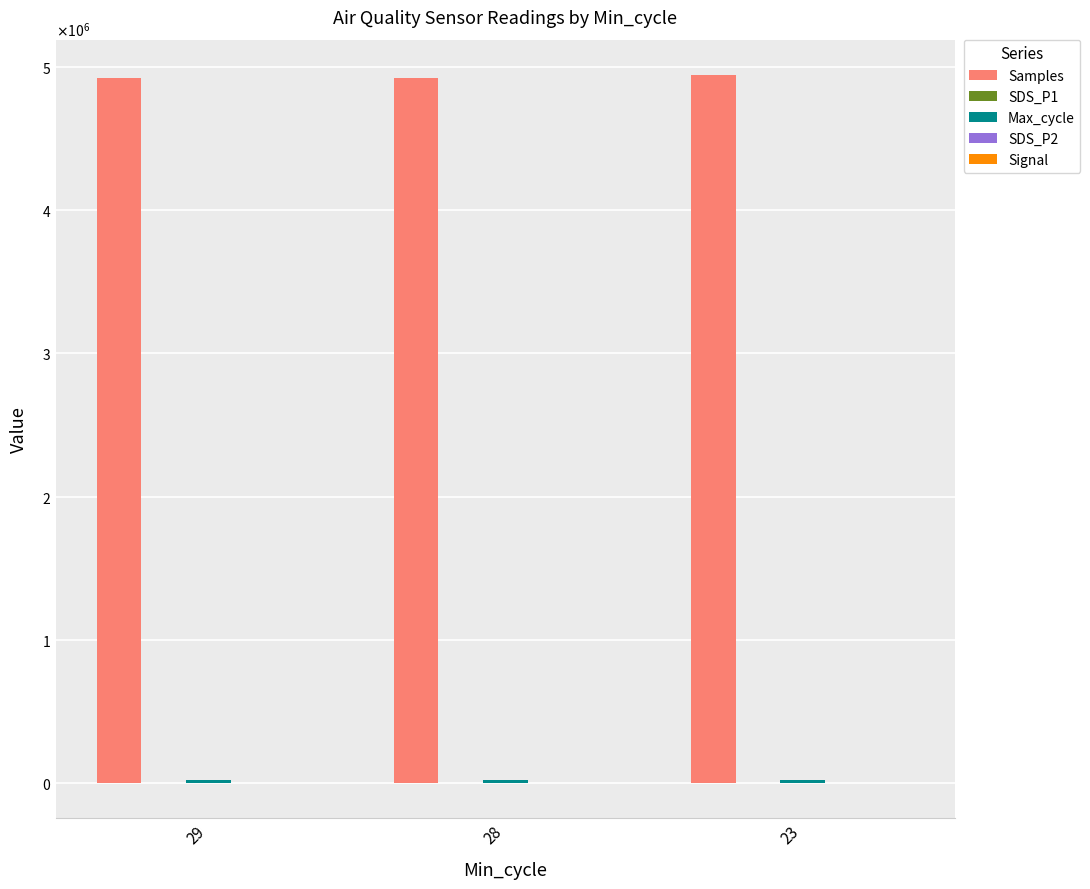

True or false: SDS_P1 has a value of 3.8 at 28.

False